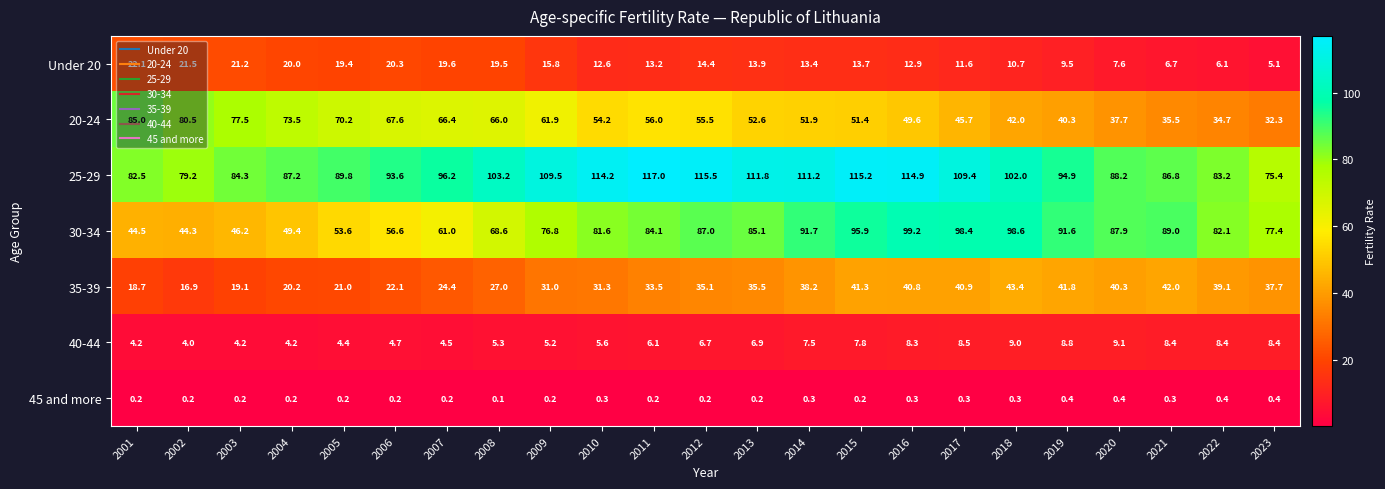

How many data points does each series have?

23